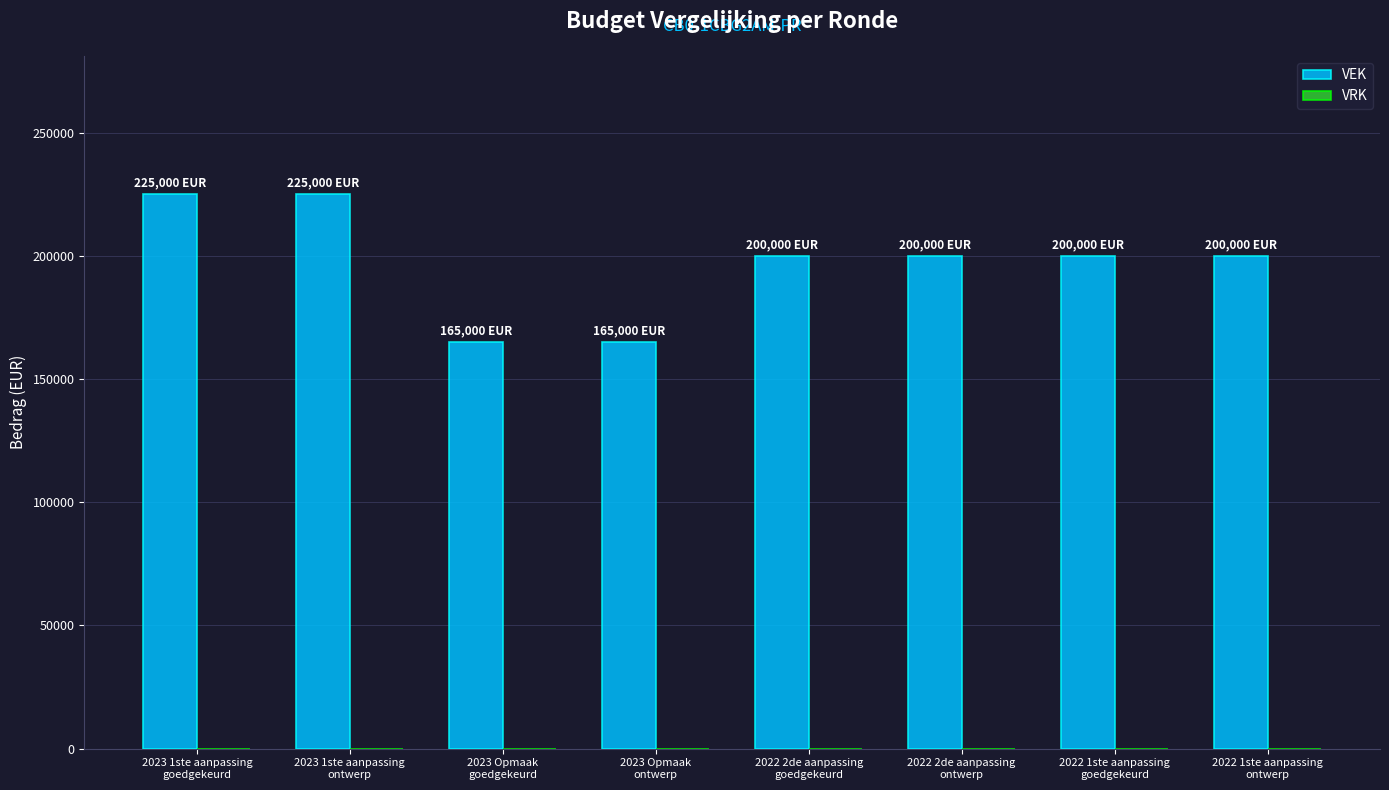

What is the value of the 6th bar from the left?

200000